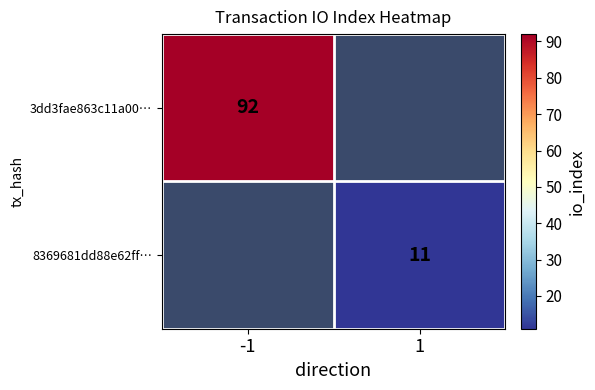

The value of 8369681dd88e62ff… at 1 is 2. True or false?

False